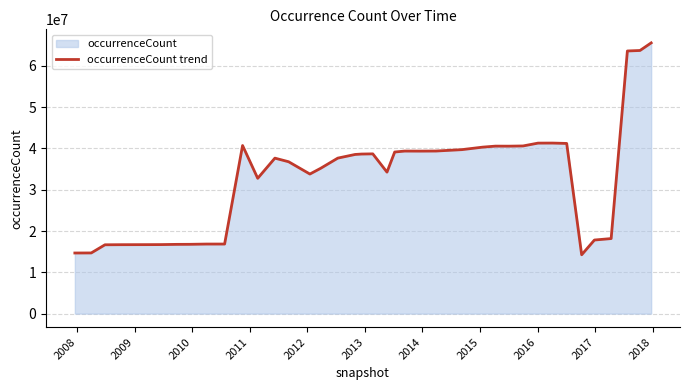

How many points are higher than both their immediate neighbors (excluding endpoints)?

6